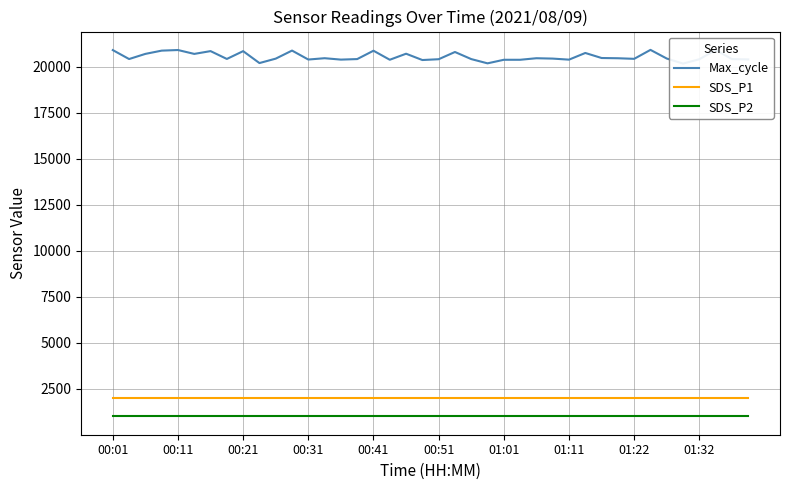

At which category is the sum across all series the highest?

33